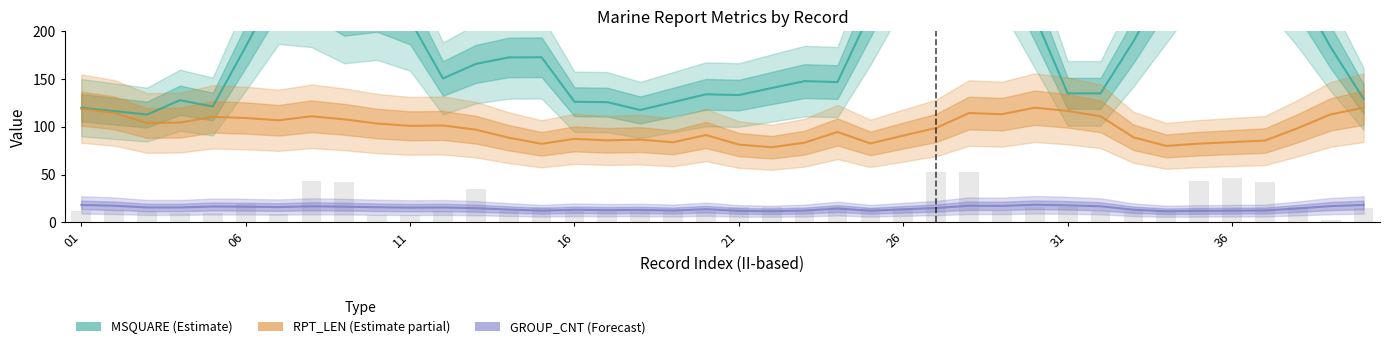

What is the total value across all series at 19?

239.2